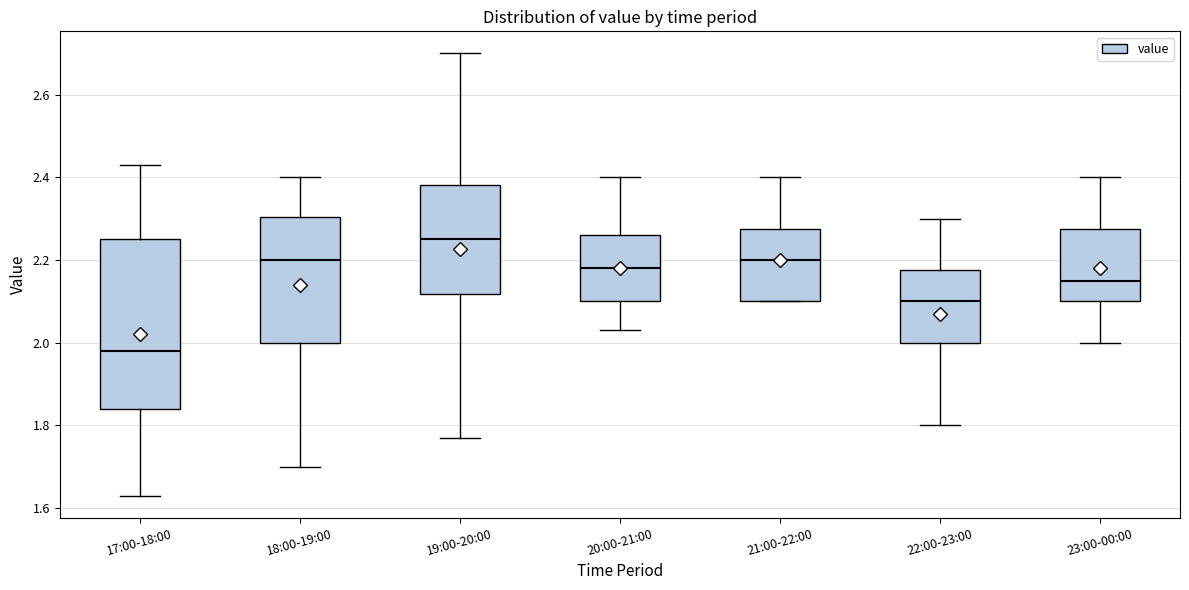

Where does the median line of the box for 17:00-18:00 sit on the y-axis? The values are not printed on the chart, so give them approximately, as read against the axis.

1.98